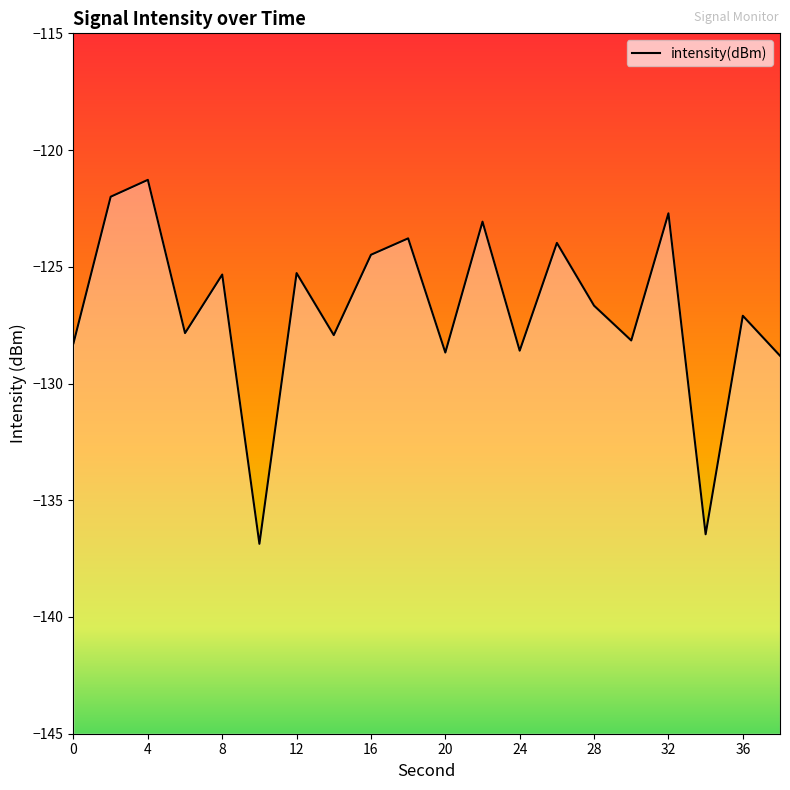

Is it true that the value at 32 is -204.0?

False